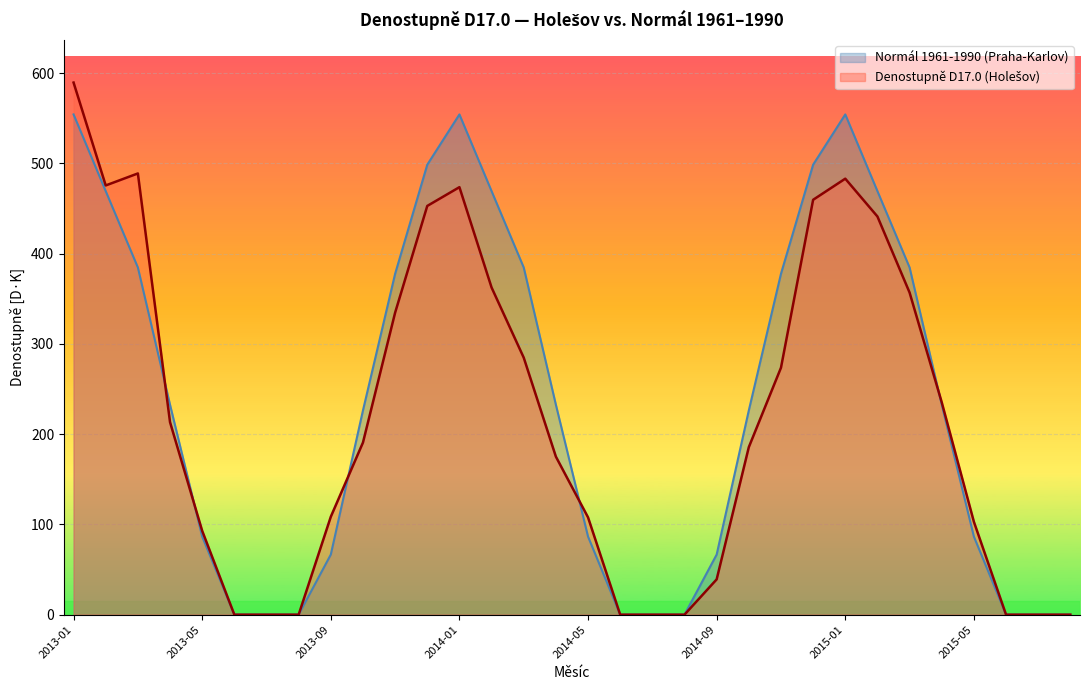

What position from the left is 2015-08?

32